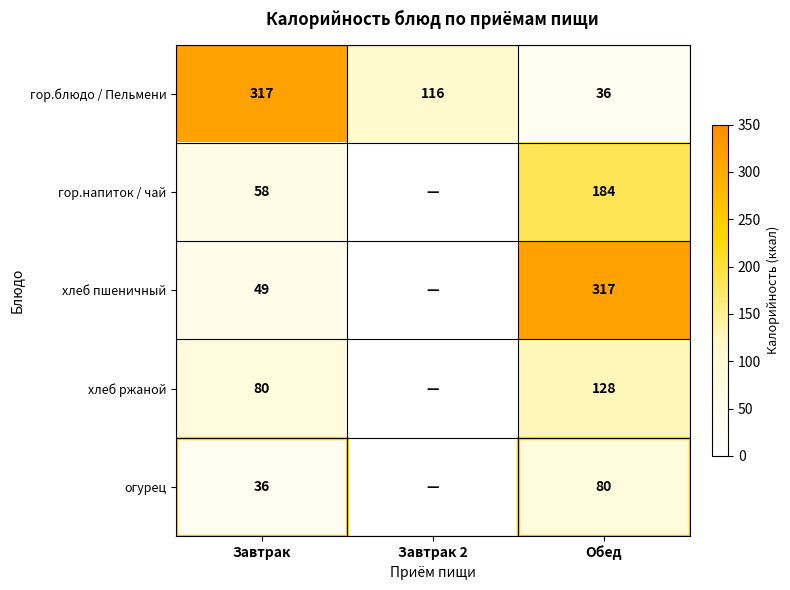

What is the spread (max minus min) of values at Завтрак?

281